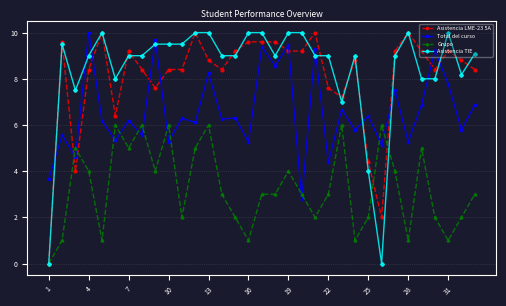

True or false: Total del curso has more than 0 interior local peaks.

True